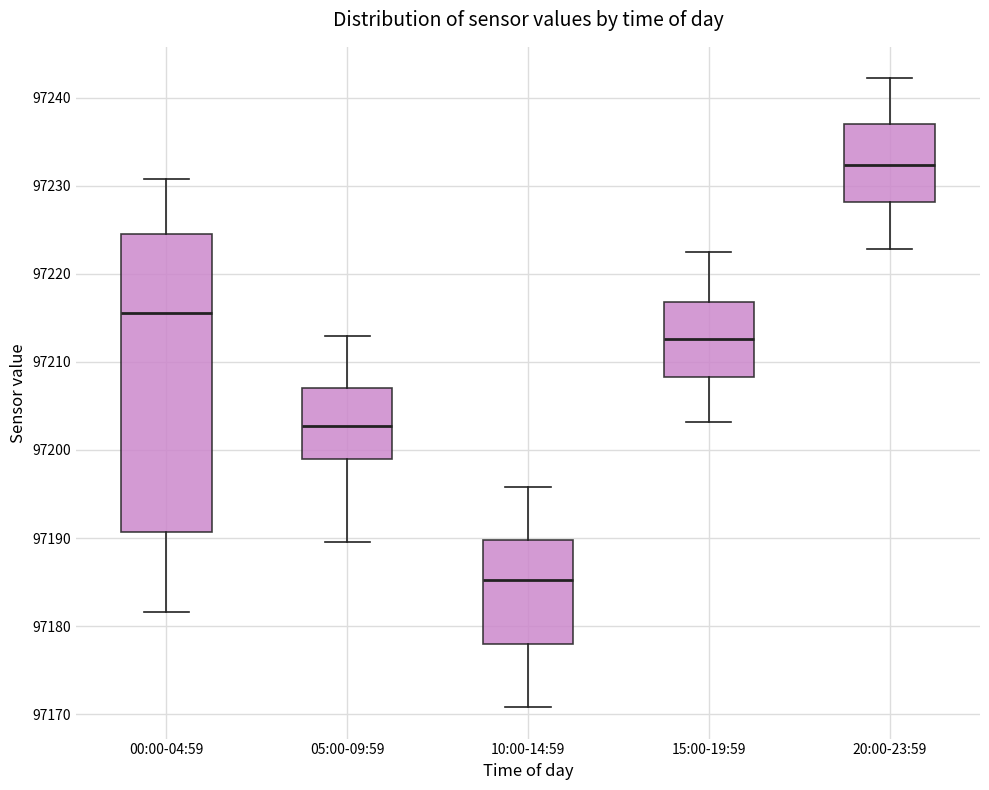

Which box's median line is the highest?

20:00-23:59